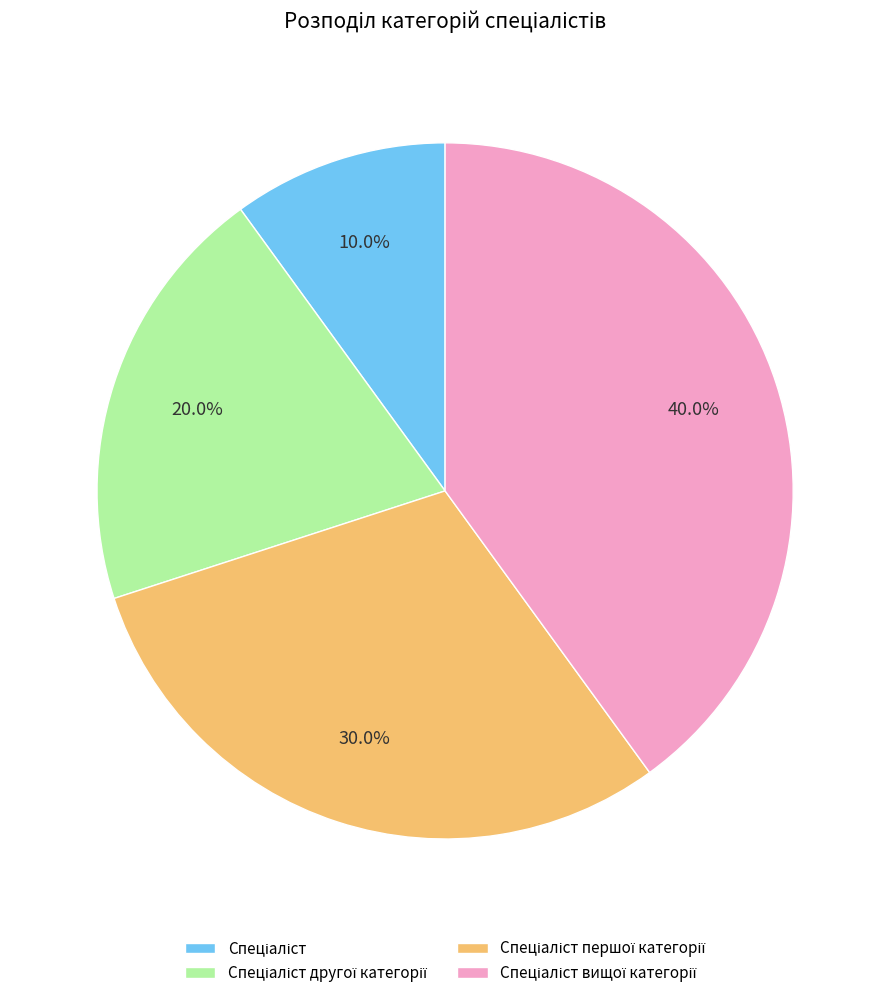

Is there a majority slice in this chart?

No